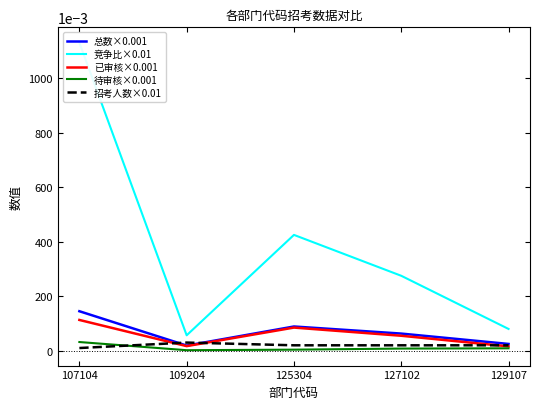

How many distinct data groups are displayed?

5